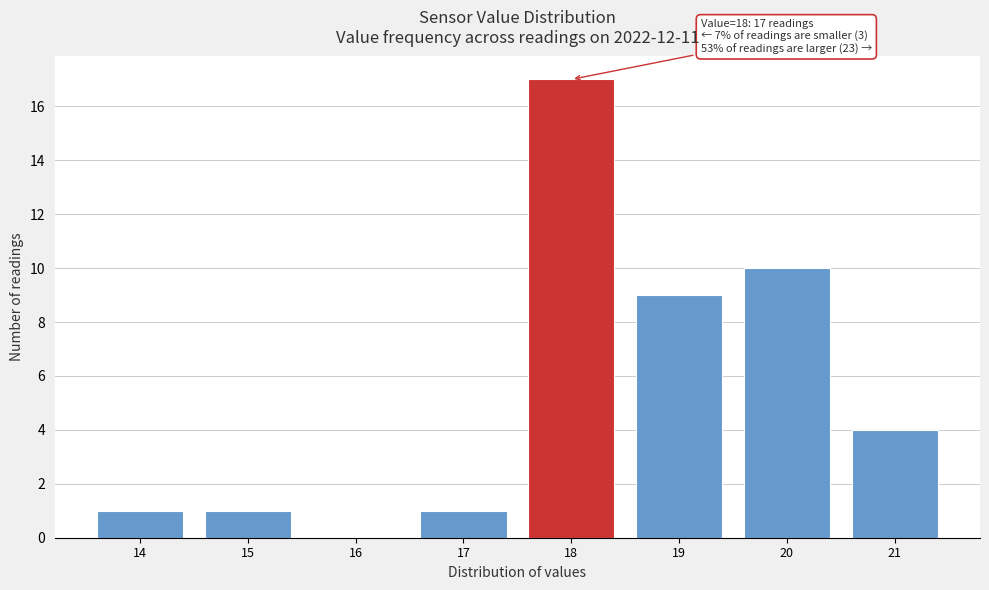

Which range on the x-axis has the tallest bar?

17.5 to 18.5